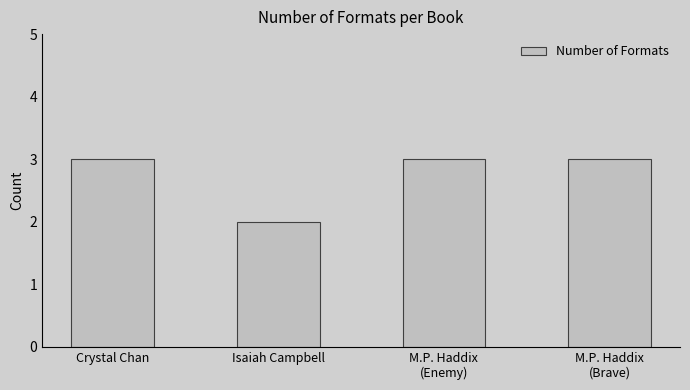

How many categories are shown in the chart?

4